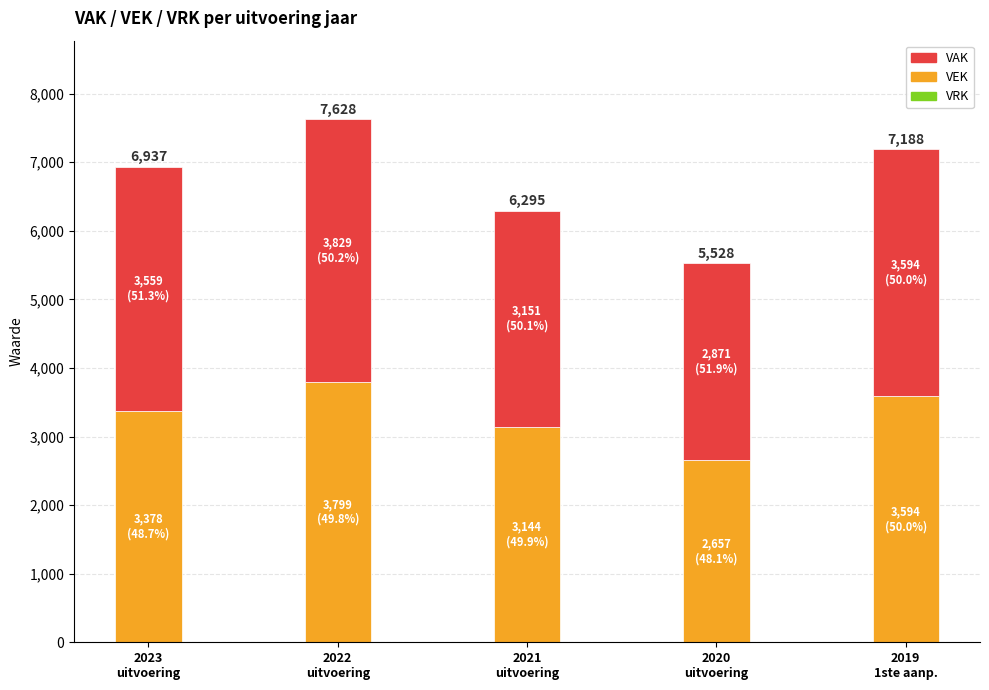

Are the bars grouped side by side (vs. stacked)?

No